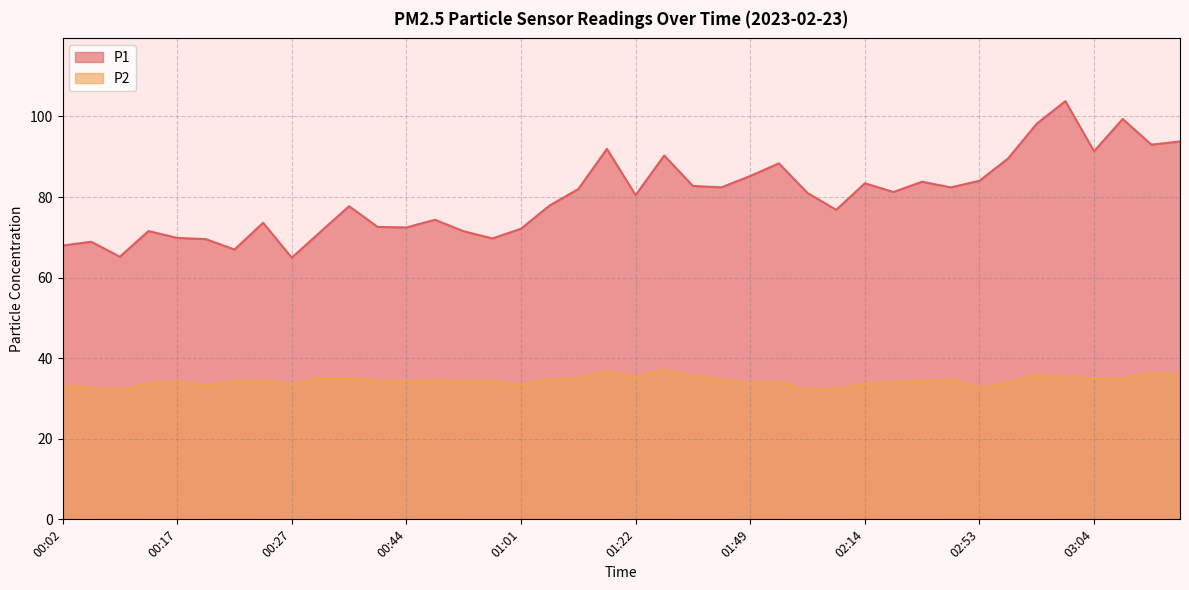

What is the average value of the P2 series?

34.4